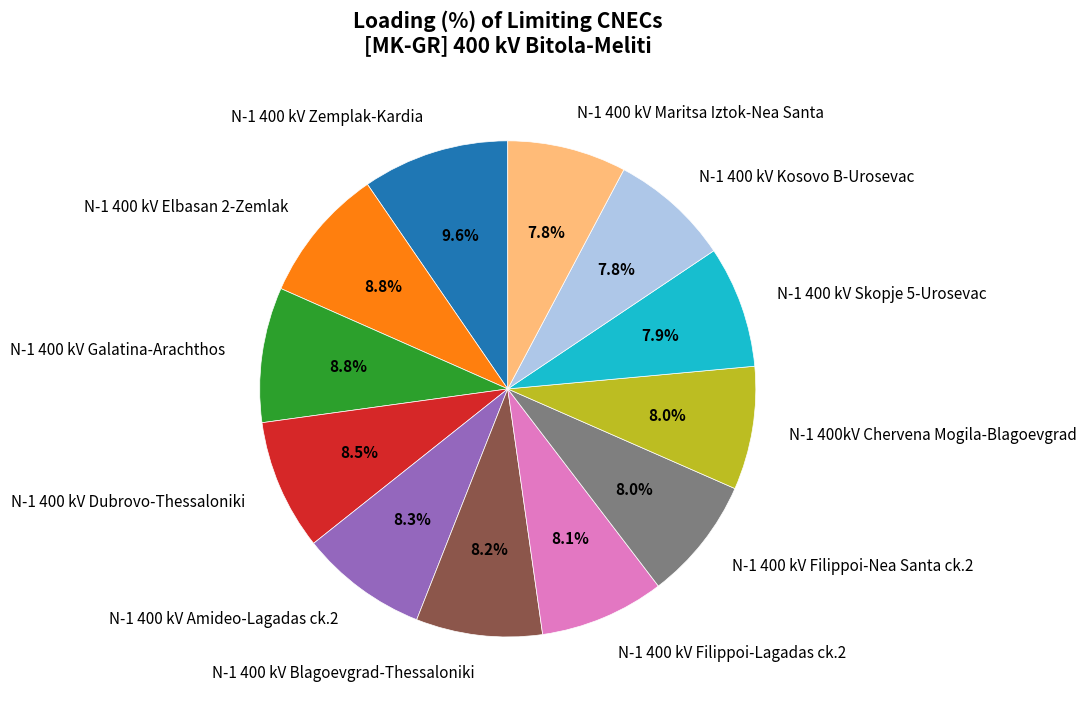

Does N-1 400 kV Zemplak-Kardia represent more than half of the total?

No